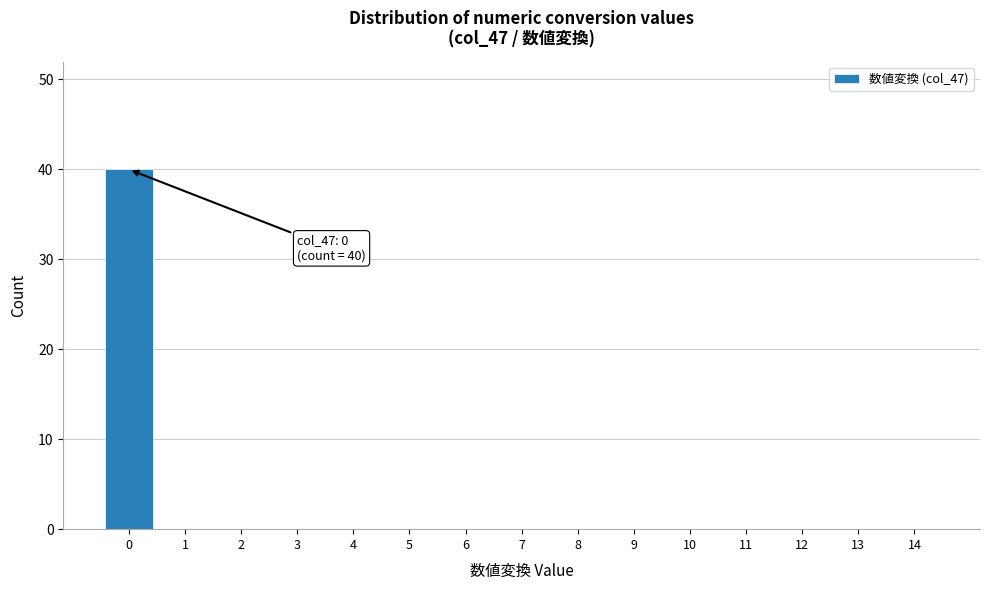

Reading right to left, extract all data points from this chart.

14=0	13=0	12=0	11=0	10=0	9=0	8=0	7=0	6=0	5=0	4=0	3=0	2=0	1=0	0=40